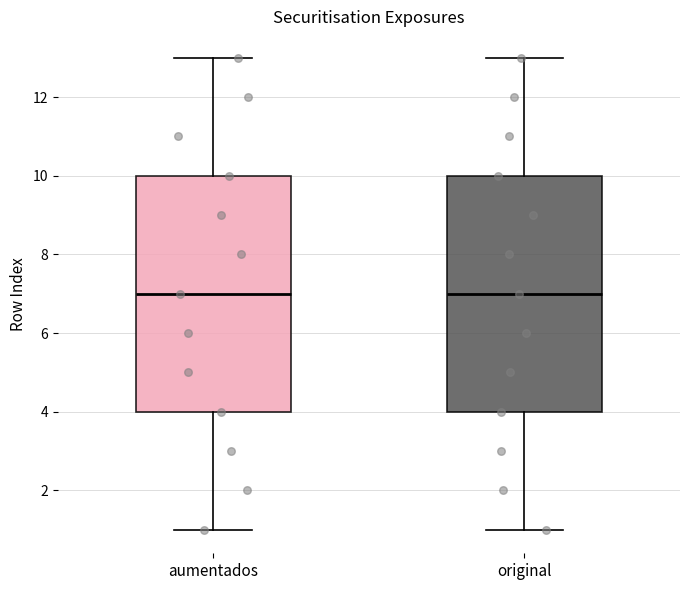

Reading left to right, transcribe this box plot: for each box, give where its median line is, the range the box spans, and where its two whiskers end, as read against the y-axis. The values are not printed on the chart, so give them approximately, as read against the axis.

aumentados: median 7, box 4 to 10, whiskers 1 to 13
original: median 7, box 4 to 10, whiskers 1 to 13